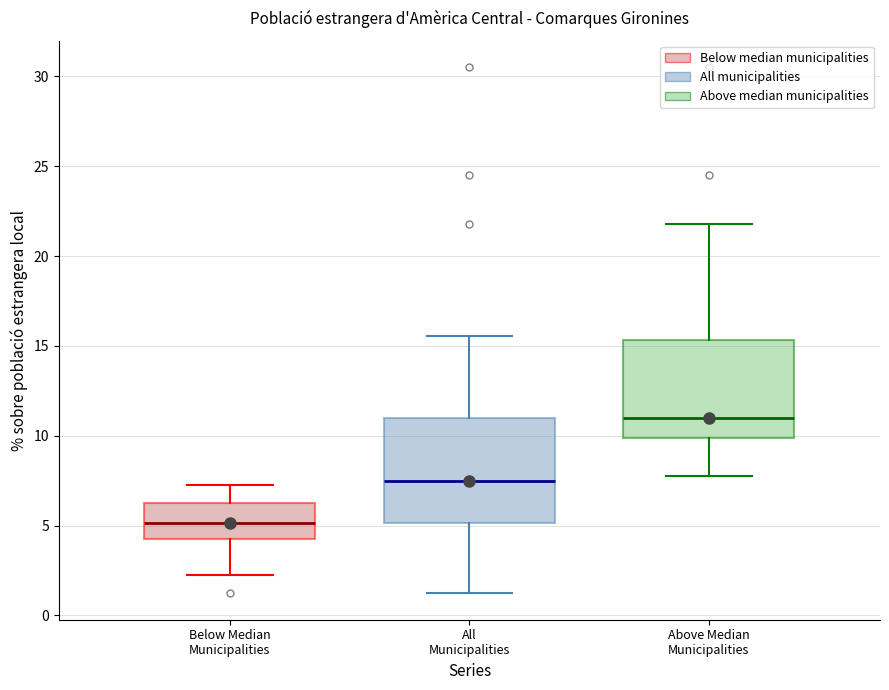

Where is the upper edge of the box for Below Median Municipalities on the y-axis? The values are not printed on the chart, so give them approximately, as read against the axis.

6.0